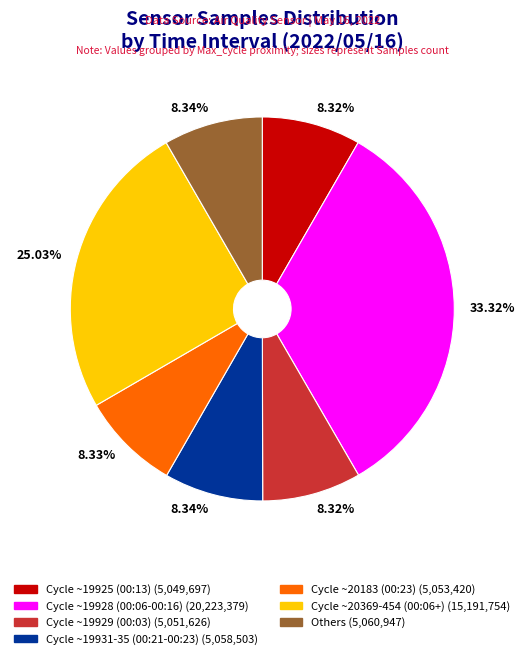

Count the number of slices in the pie.

7